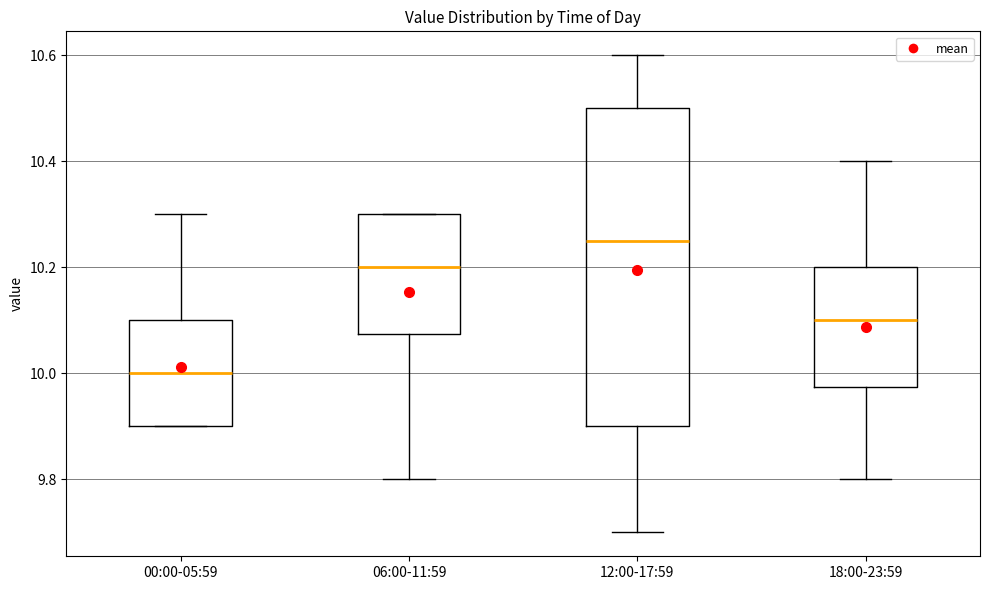

Reading left to right, transcribe this box plot: for each box, give where its median line is, the range the box spans, and where its two whiskers end, as read against the y-axis. The values are not printed on the chart, so give them approximately, as read against the axis.

00:00-05:59: median 10.00, box 9.90 to 10.10, whiskers 9.90 to 10.30
06:00-11:59: median 10.20, box 10.08 to 10.30, whiskers 9.80 to 10.30
12:00-17:59: median 10.26, box 9.90 to 10.50, whiskers 9.70 to 10.60
18:00-23:59: median 10.10, box 9.98 to 10.20, whiskers 9.80 to 10.40